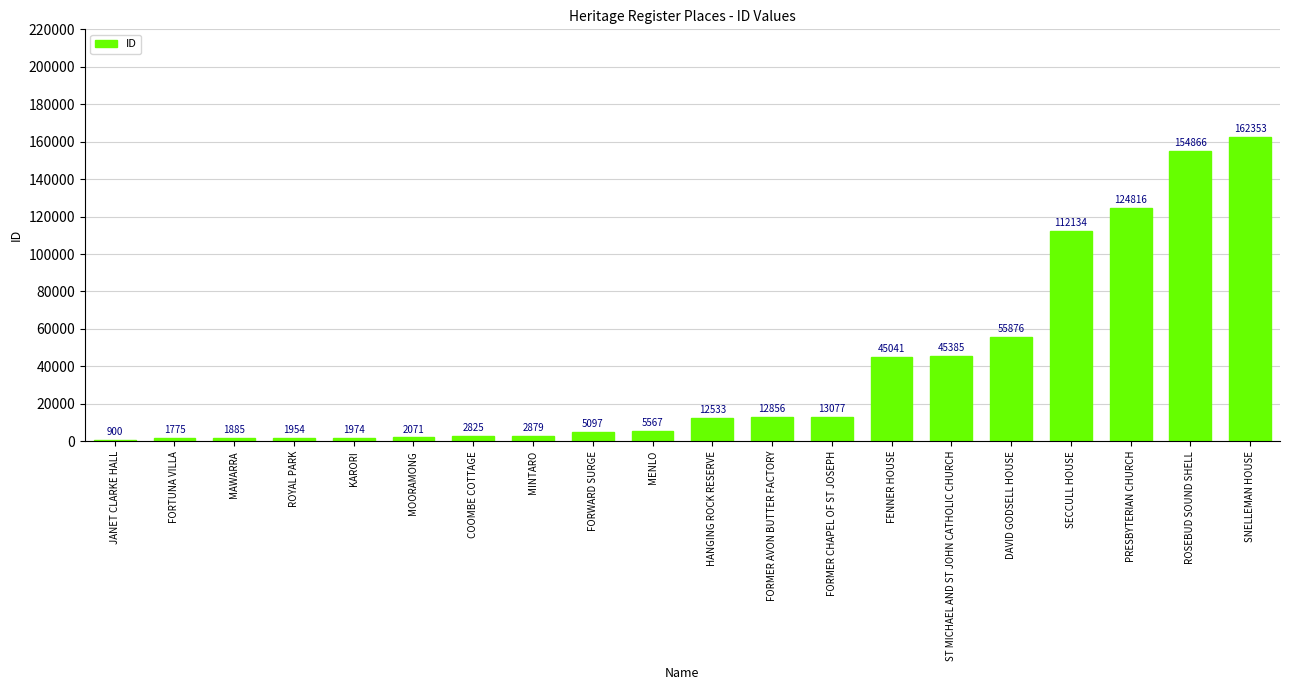

What is the value of the 16th bar from the left?

55876